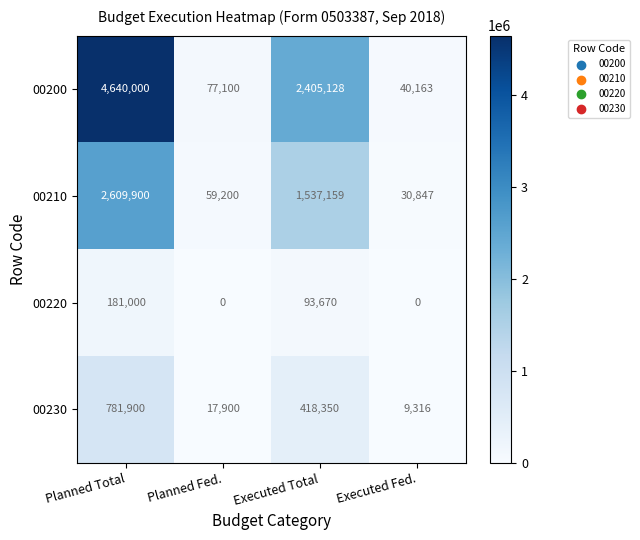

Reading left to right, list all the values displayed in this chart.

00200: 4640000	77100	2405128	40163
00210: 2609900	59200	1537159	30847
00220: 181000	0	93670	0
00230: 781900	17900	418350	9316